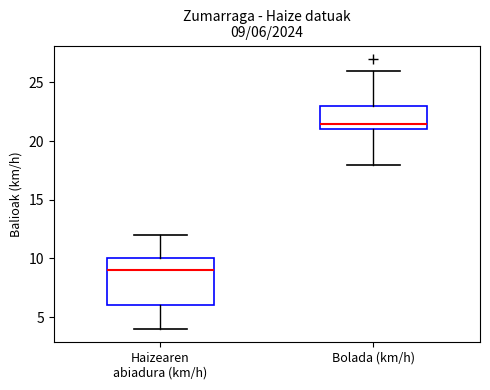

Comparing the boxes themselves (not the whiskers), which one is the tallest?

Haizearen abiadura (km/h)